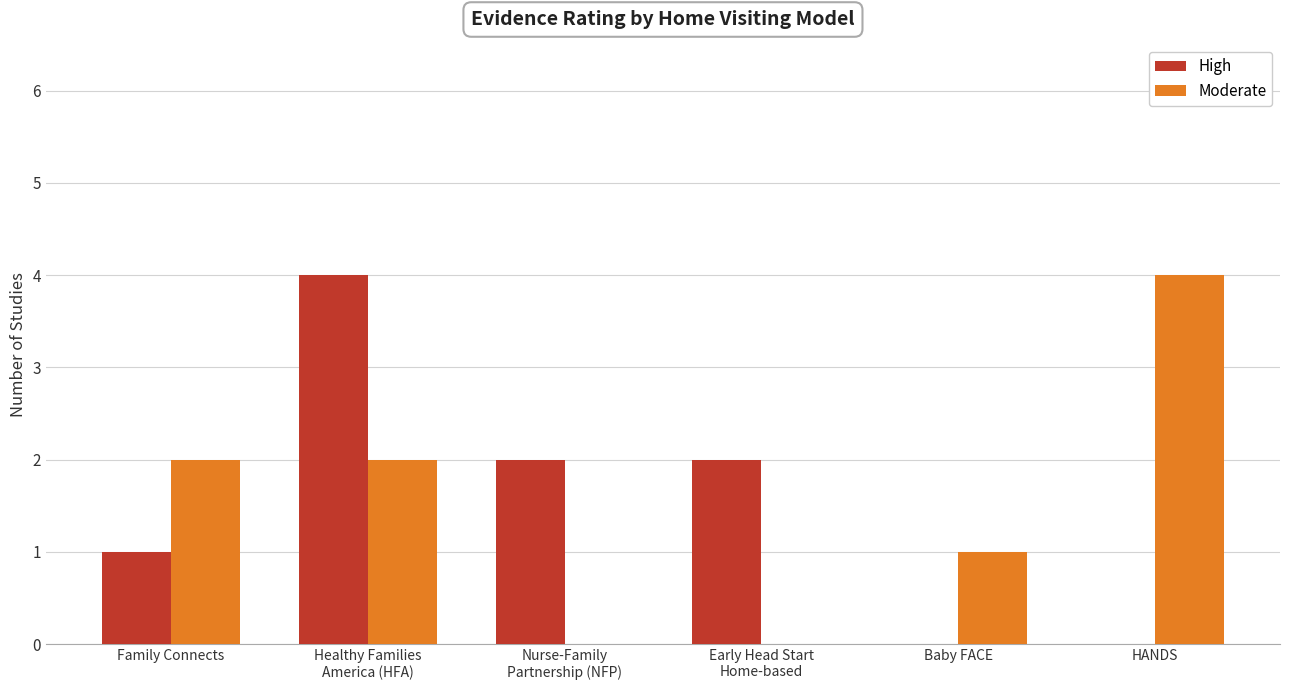

At which label does Moderate reach its peak?

HANDS